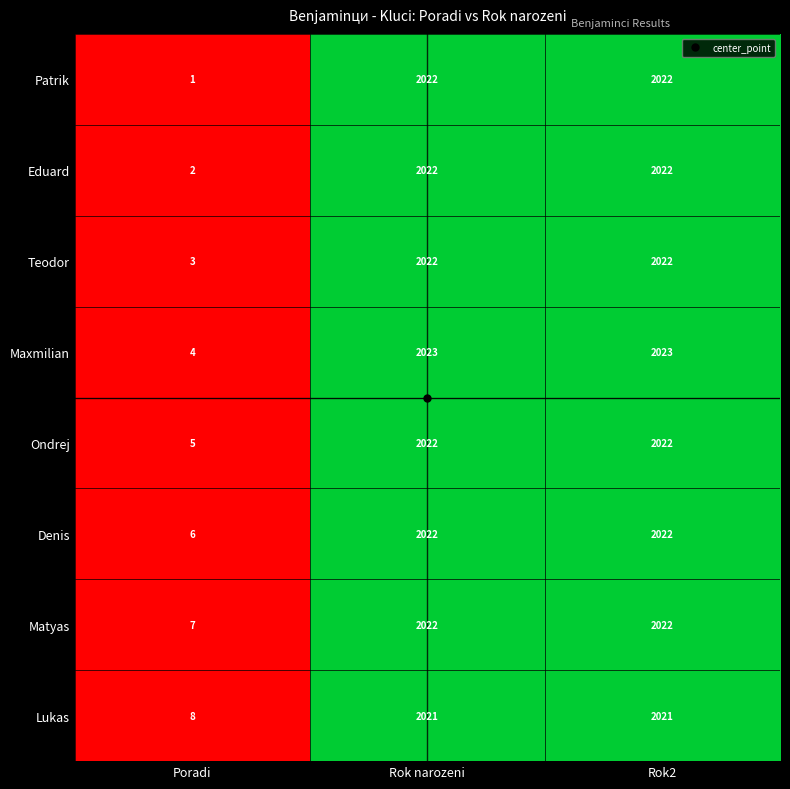

Which series changed the most between Poradi and Rok2?

Patrik